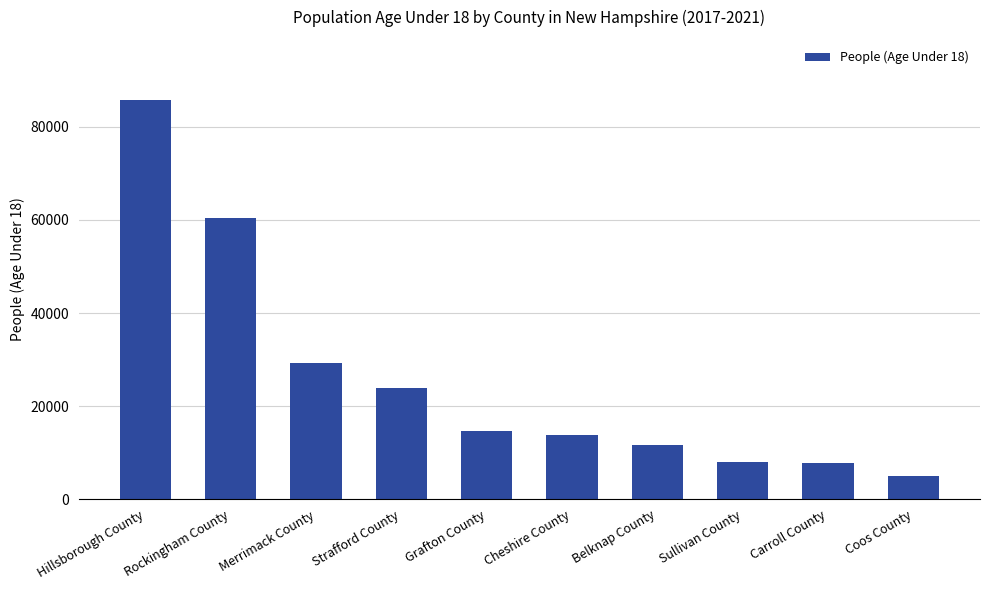

True or false: the data shows 85823 at Hillsborough County.

True